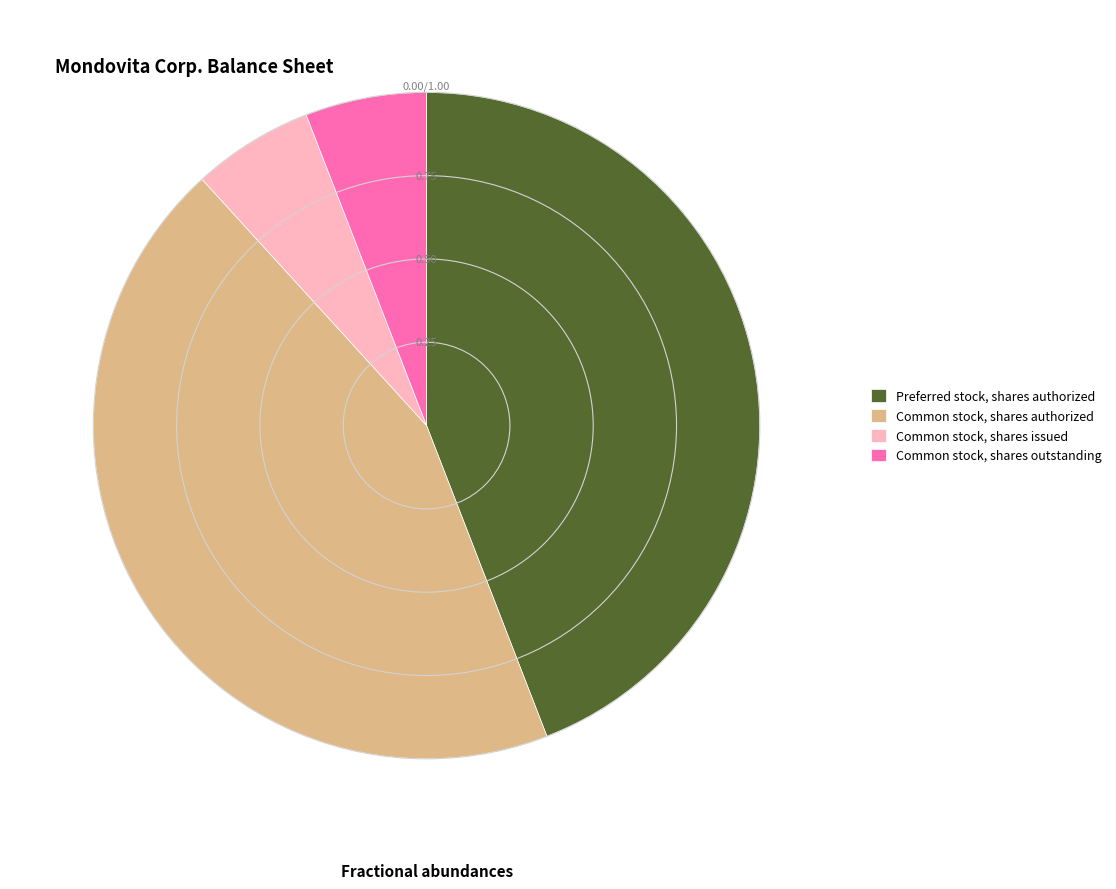

Is there a majority slice in this chart?

No